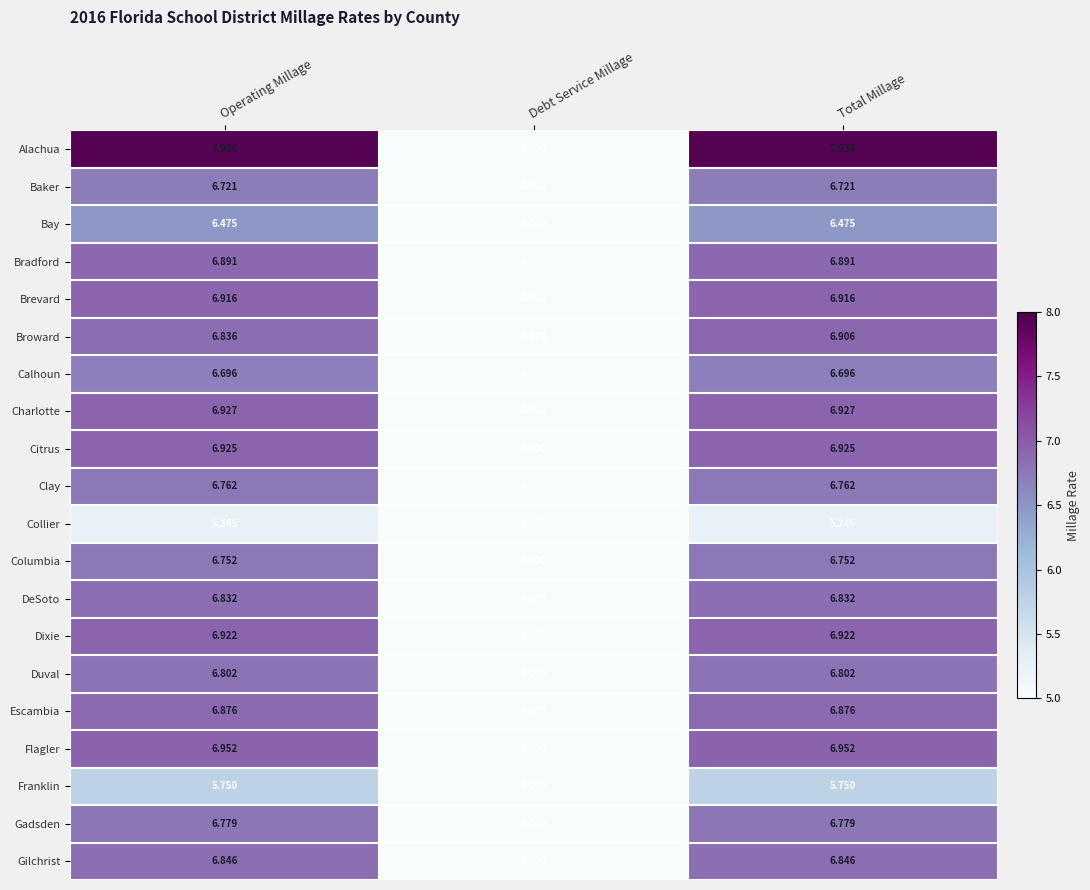

At which category does the chart reach its minimum across all series?

Debt Service Millage